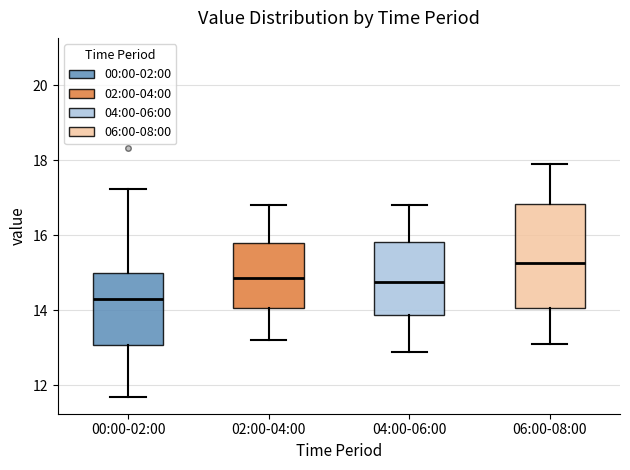

Reading left to right, read every box against the y-axis: the position of its median line, the range the box covers, and the ends of its whiskers. The values are not printed on the chart, so give them approximately, as read against the axis.

00:00-02:00: median 14.4, box 13.0 to 15.0, whiskers 11.8 to 17.2
02:00-04:00: median 14.8, box 14.0 to 15.8, whiskers 13.2 to 16.8
04:00-06:00: median 14.8, box 13.8 to 15.8, whiskers 13.0 to 16.8
06:00-08:00: median 15.2, box 14.0 to 16.8, whiskers 13.2 to 18.0